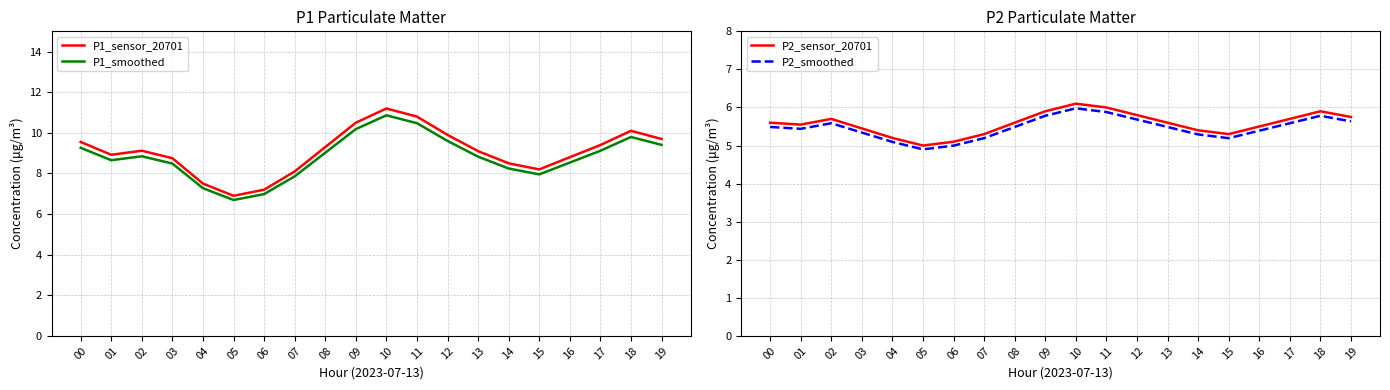

At which category does the chart reach its minimum across all series?

05